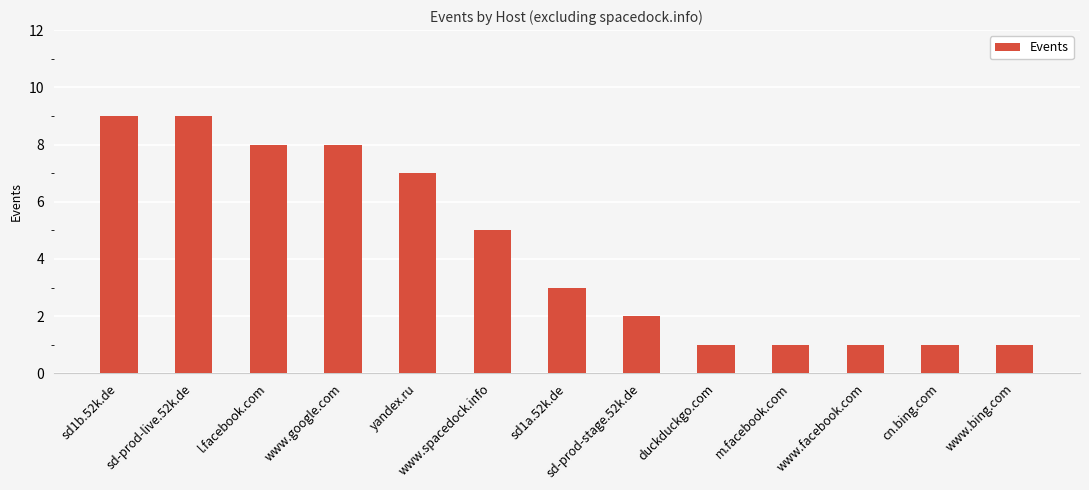

What is the greatest value displayed?

9